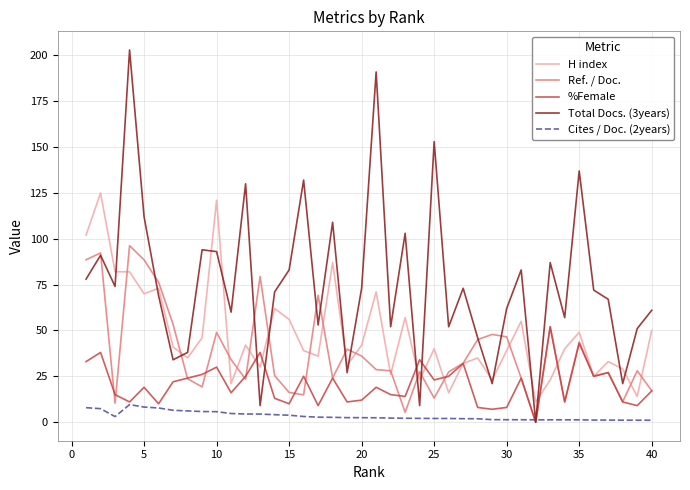

List the series in order of their peak value, highest first.

Total Docs. (3years), H index, Ref. / Doc., %Female, Cites / Doc. (2years)